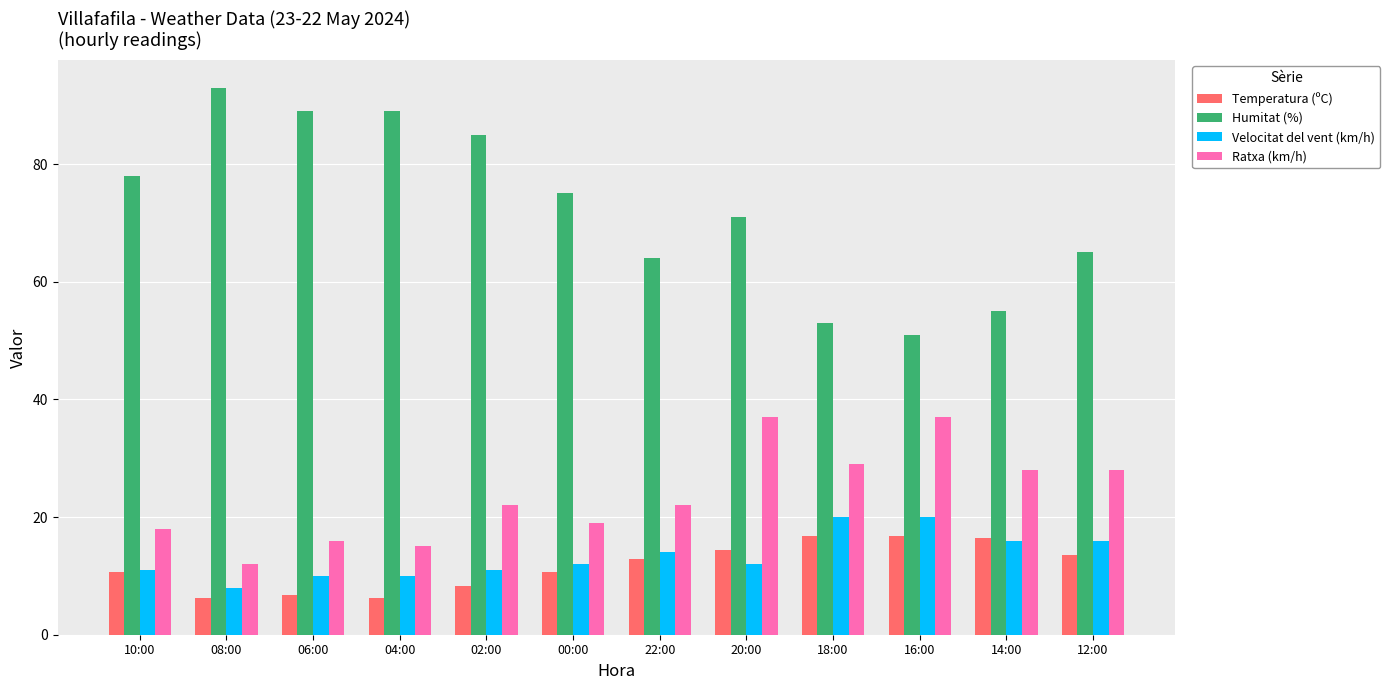

Which series has the largest total across all categories?

Humitat (%)